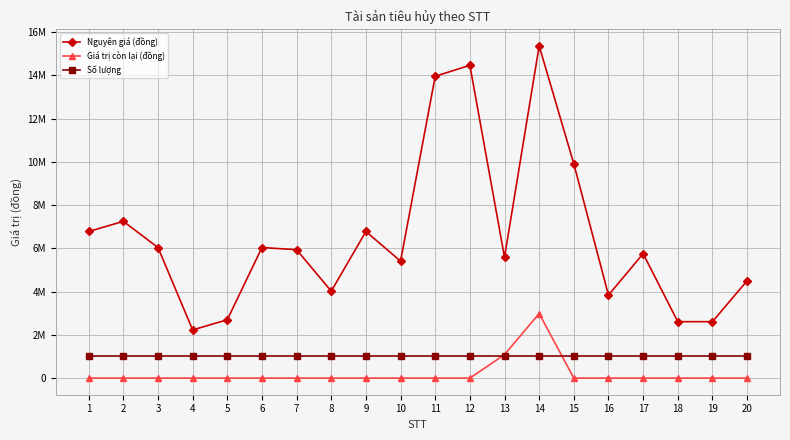

Reading right to left, transcribe all the data shown in this chart.

Nguyên giá (đồng): 4500000	2610000	2610000	5754525	3838780	9909130	15362341	5586306	14465000	13959000	5409091	6780000	4020000	5938145	6038792	2700000	2227273	6038792	7250000	6780000
Giá trị còn lại (đồng): 0	0	0	0	0	0	2987113	1086231	0	0	0	0	0	0	0	0	0	0	0	0
Số lượng: 1000000	1000000	1000000	1000000	1000000	1000000	1000000	1000000	1000000	1000000	1000000	1000000	1000000	1000000	1000000	1000000	1000000	1000000	1000000	1000000